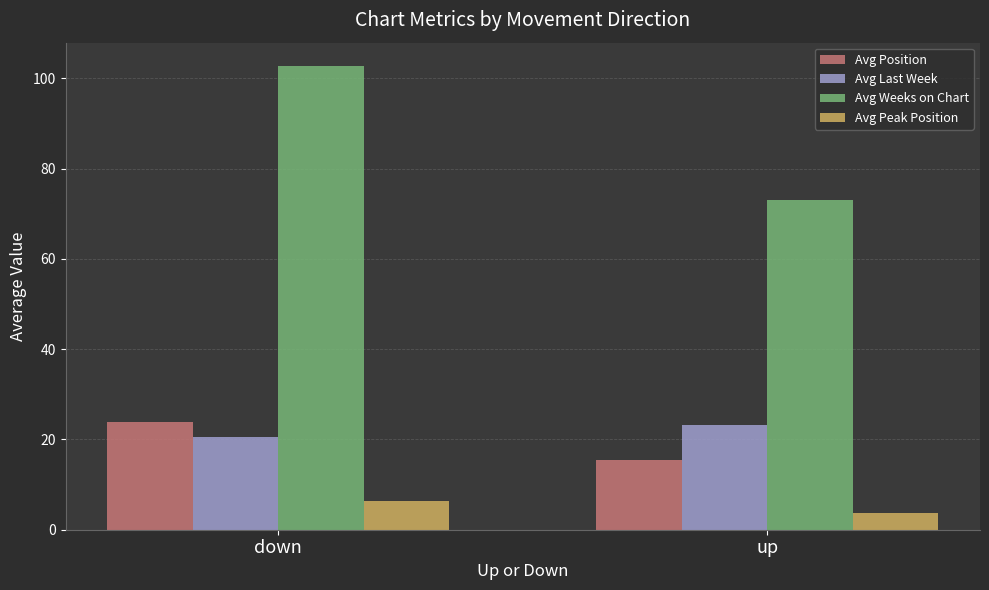

At which label does Avg Last Week reach its peak?

up